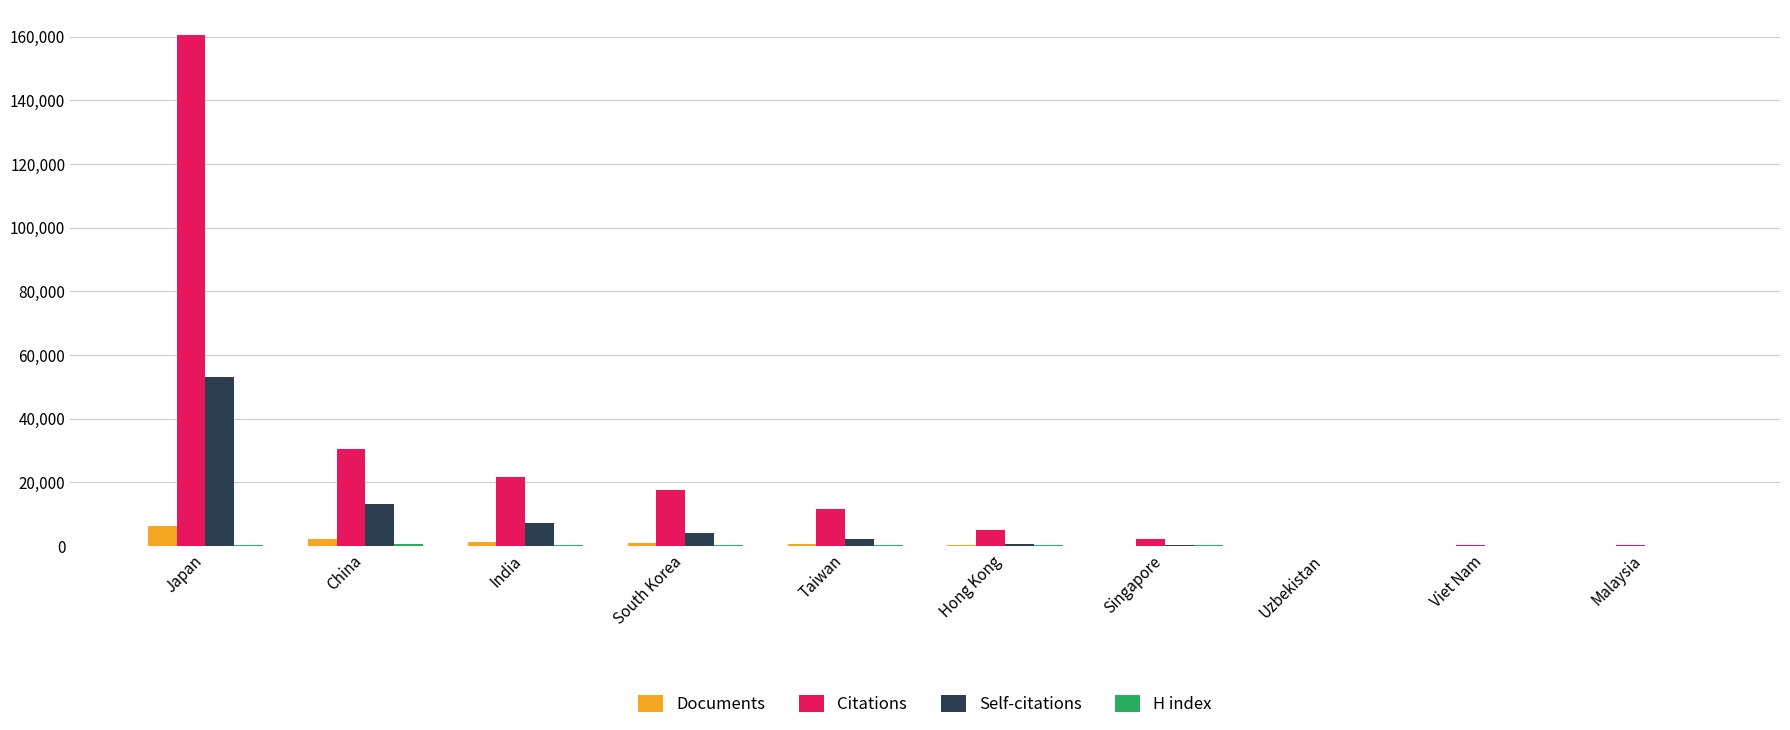

Between Japan and Singapore, which series saw the biggest shift?

Citations